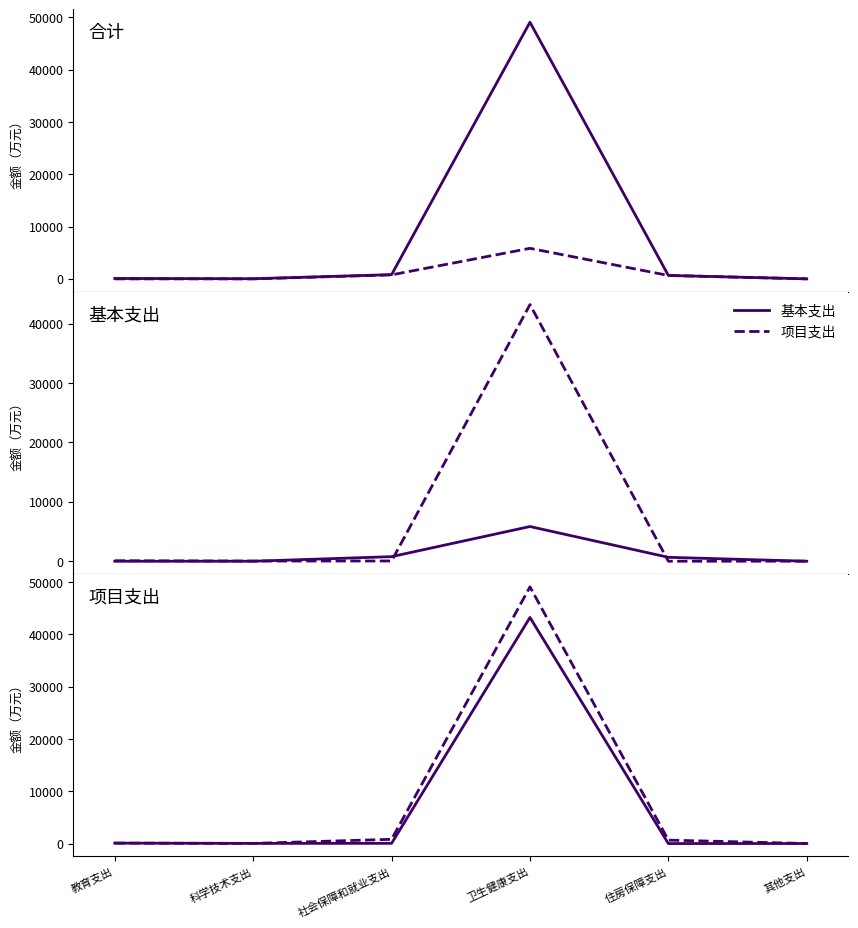

Rank the series by their maximum value, from lowest to highest.

基本支出, 项目支出, 合计